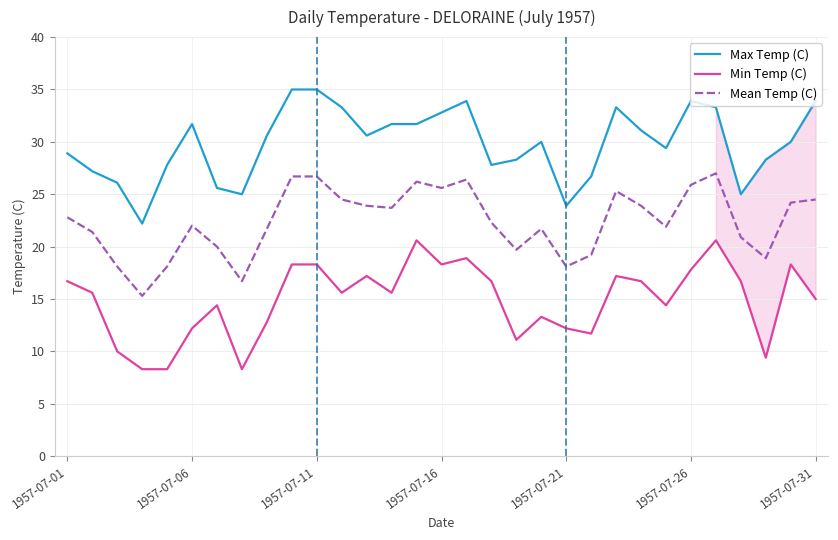

List the series in order of their overall mean, highest first.

Max Temp (C), Mean Temp (C), Min Temp (C)